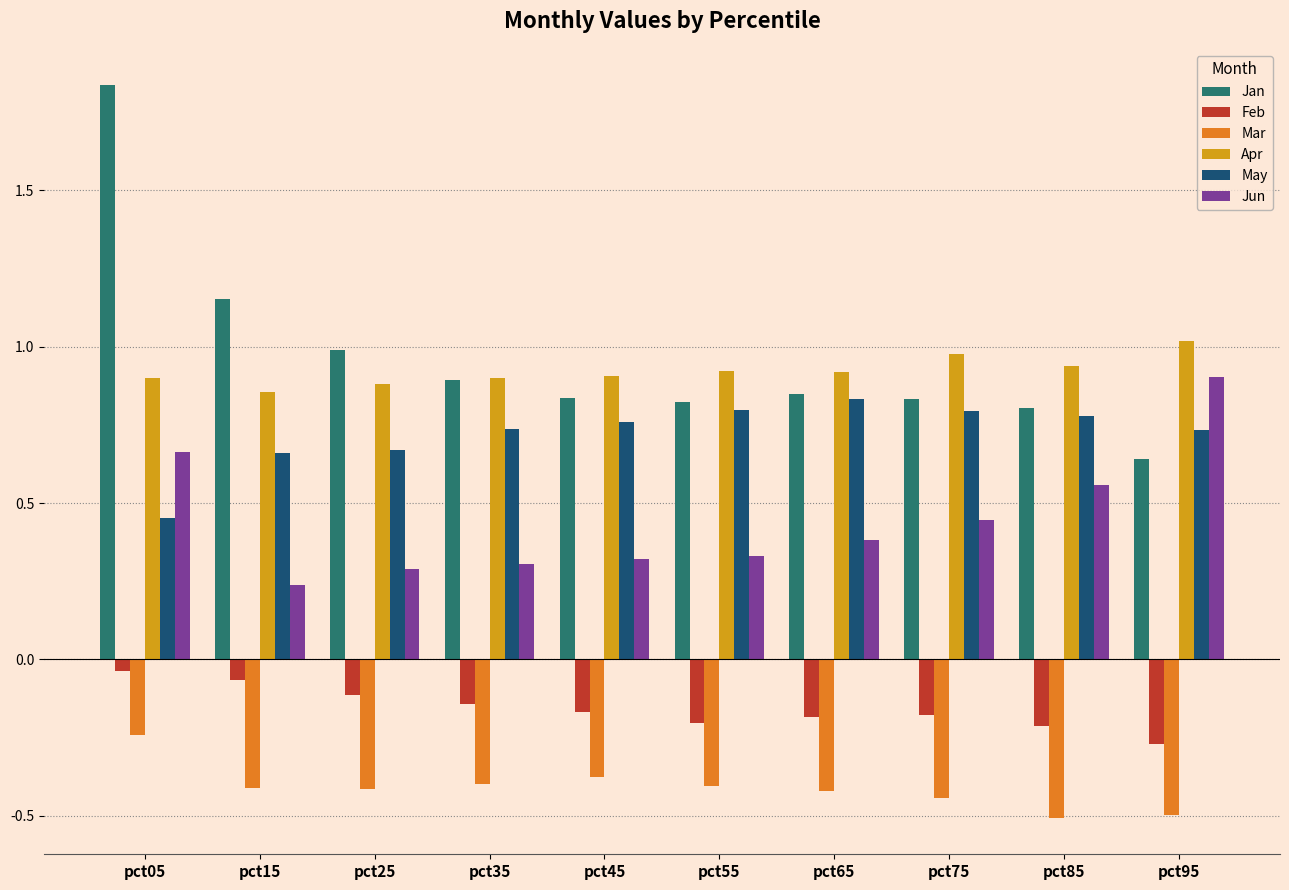

What is the sum of the May values at pct85 and pct75?

1.6